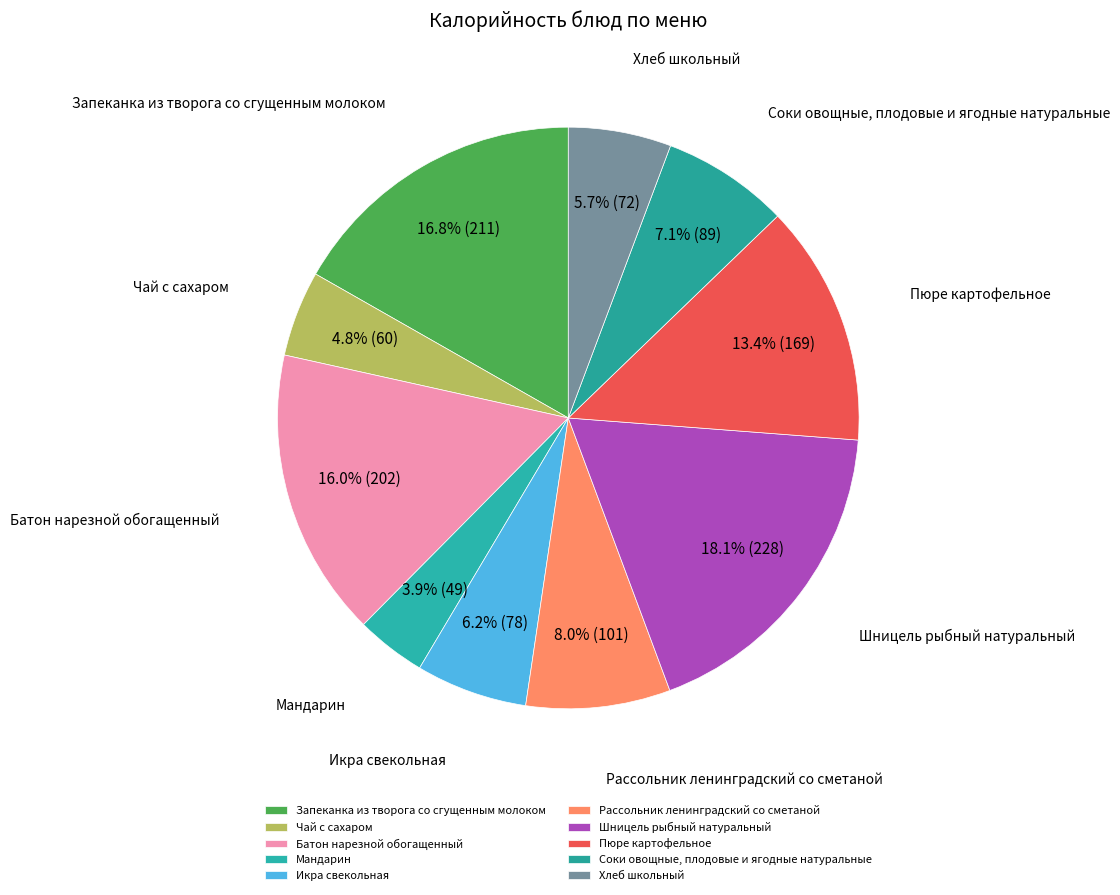

How many segments does this pie chart have?

10